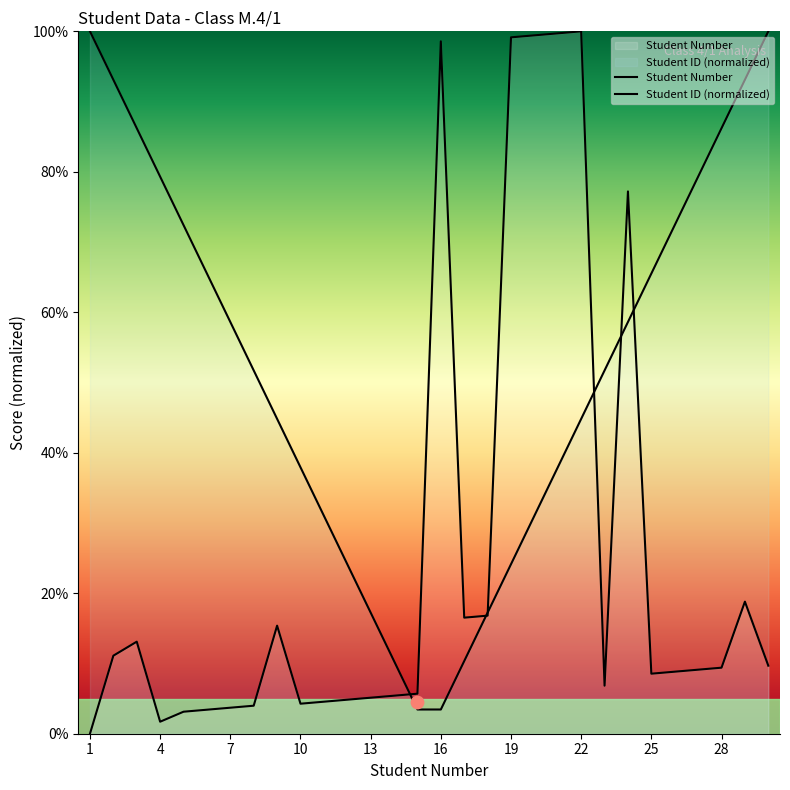

What is the change in value from 5 to 9?

+12.3